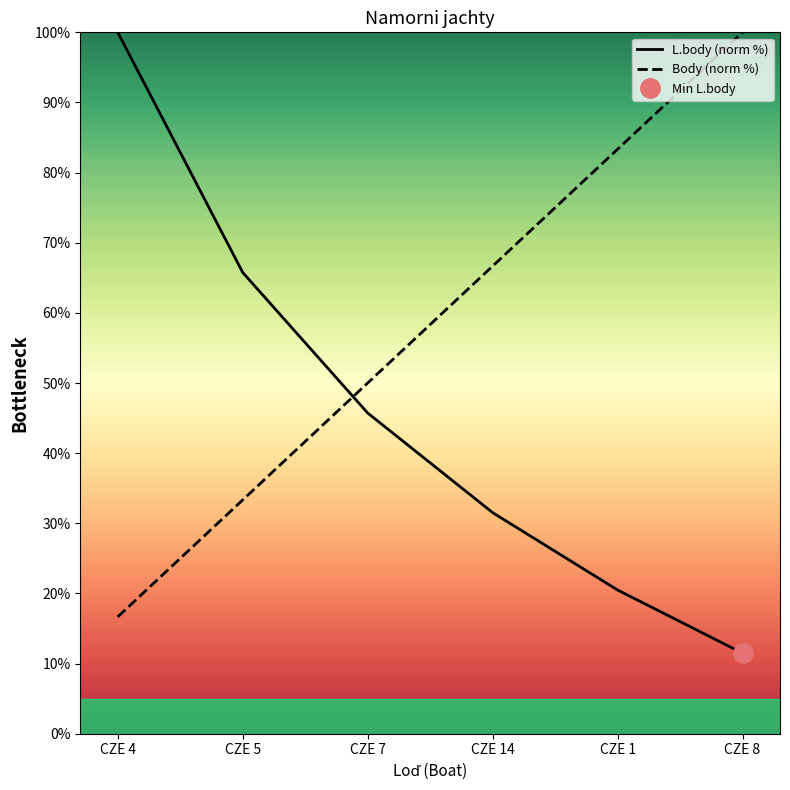

Which series has the largest total across all categories?

Body (norm %)